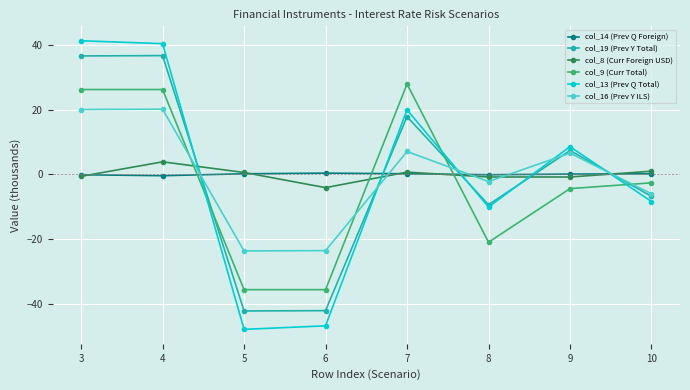

At which label does col_8 (Curr Foreign USD) reach its peak?

4